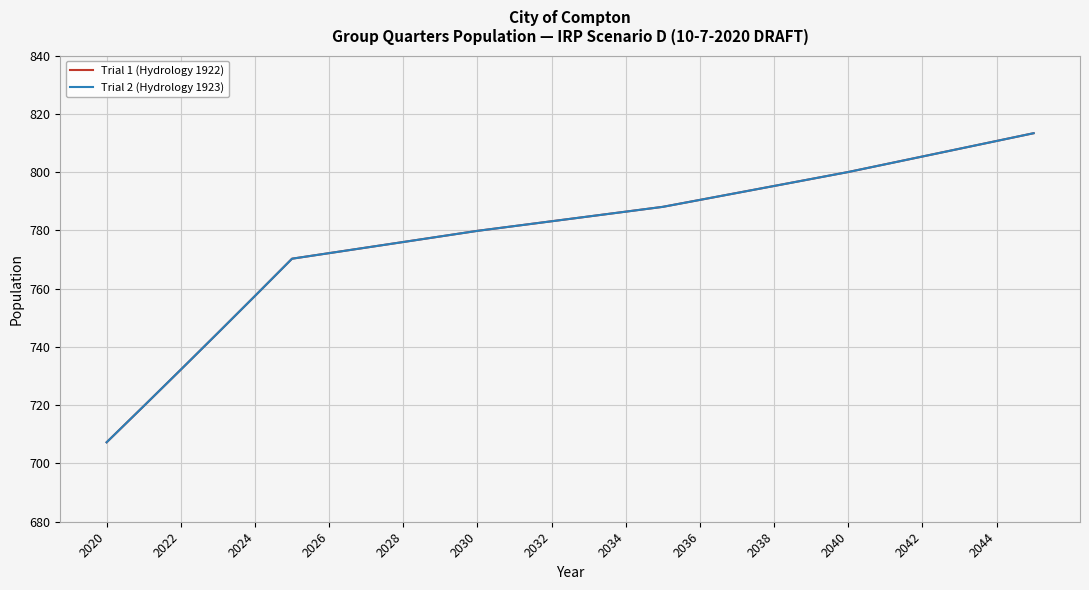

Does the chart have visible grid lines?

Yes